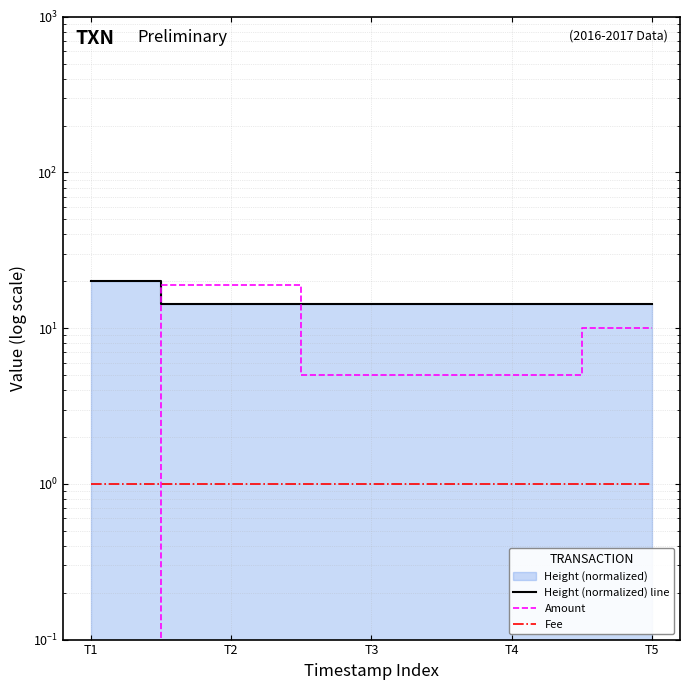

At which category is the sum across all series the highest?

T2